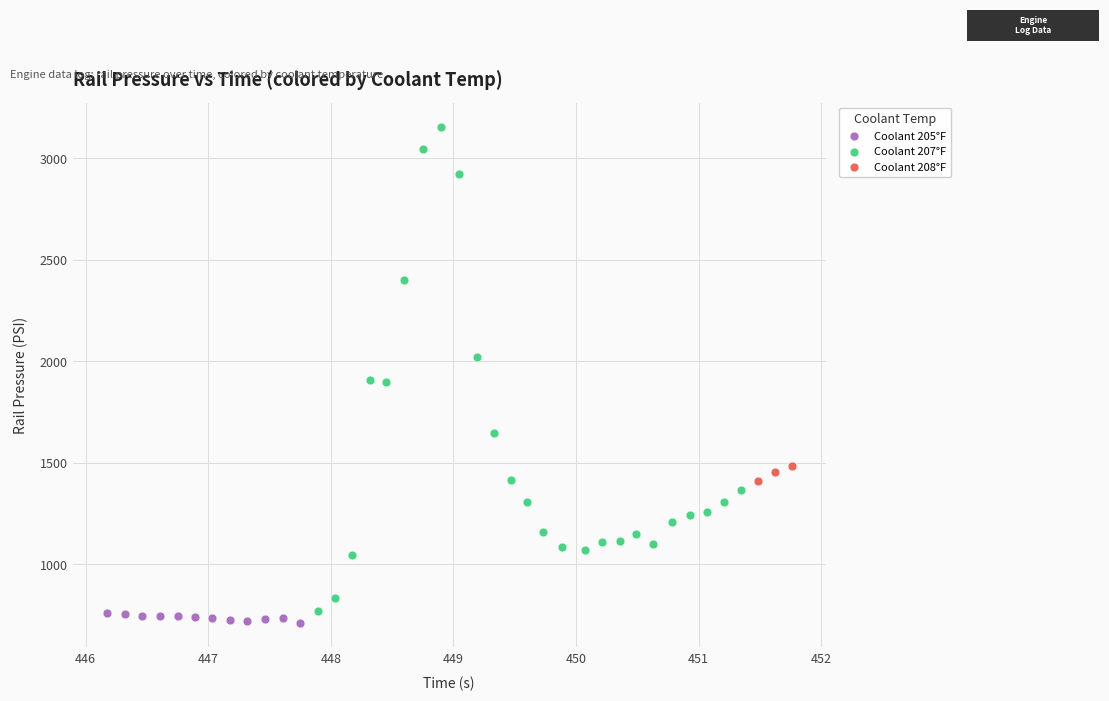

Which series contains the highest Y value?

Coolant 207°F